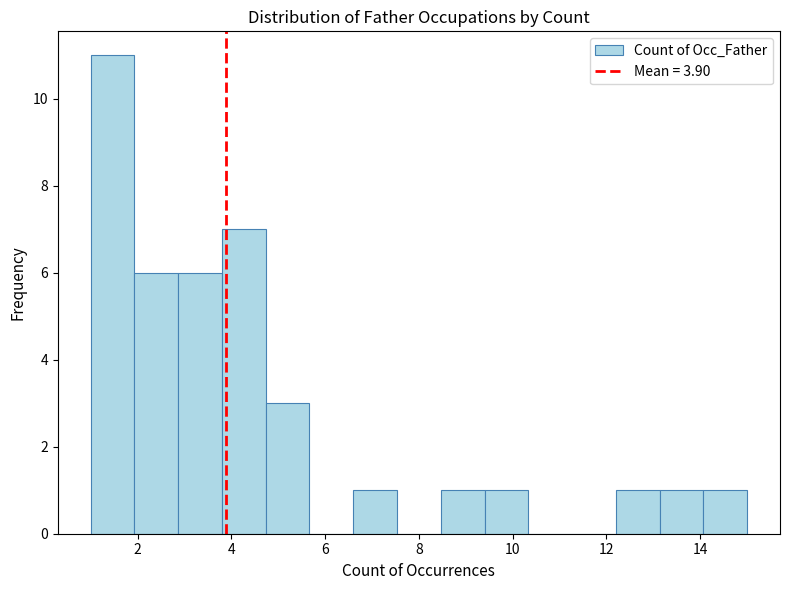

What is the height of the bar covering 14.0 to 15.0 on the x-axis? Neither the bar edges nor the heights are printed on the chart, so give them approximately, as read against the axes.

1